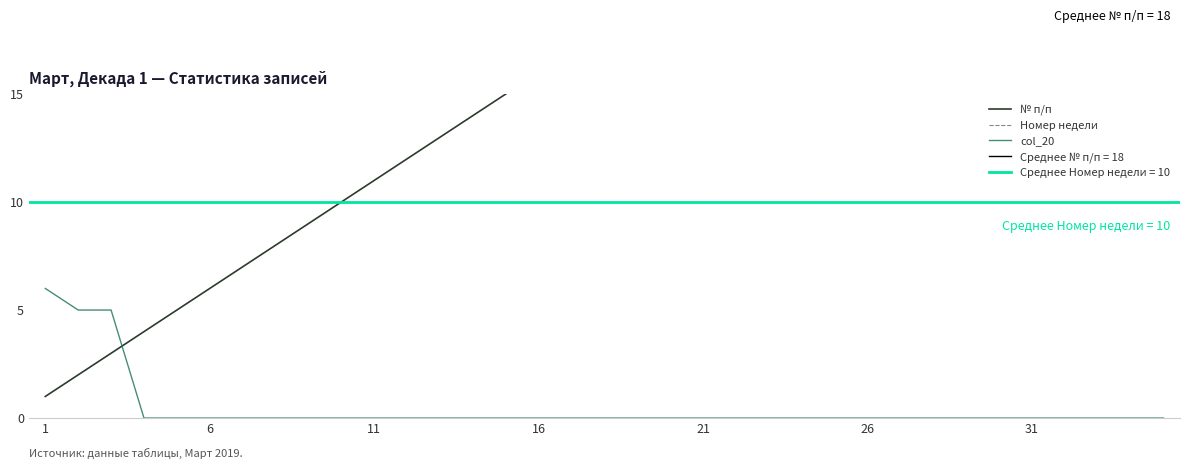

True or false: № п/п has a value of 20 at 19.

True